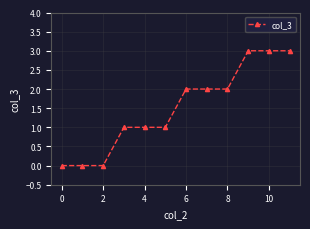

What is the value of the 4th point from the left?

1